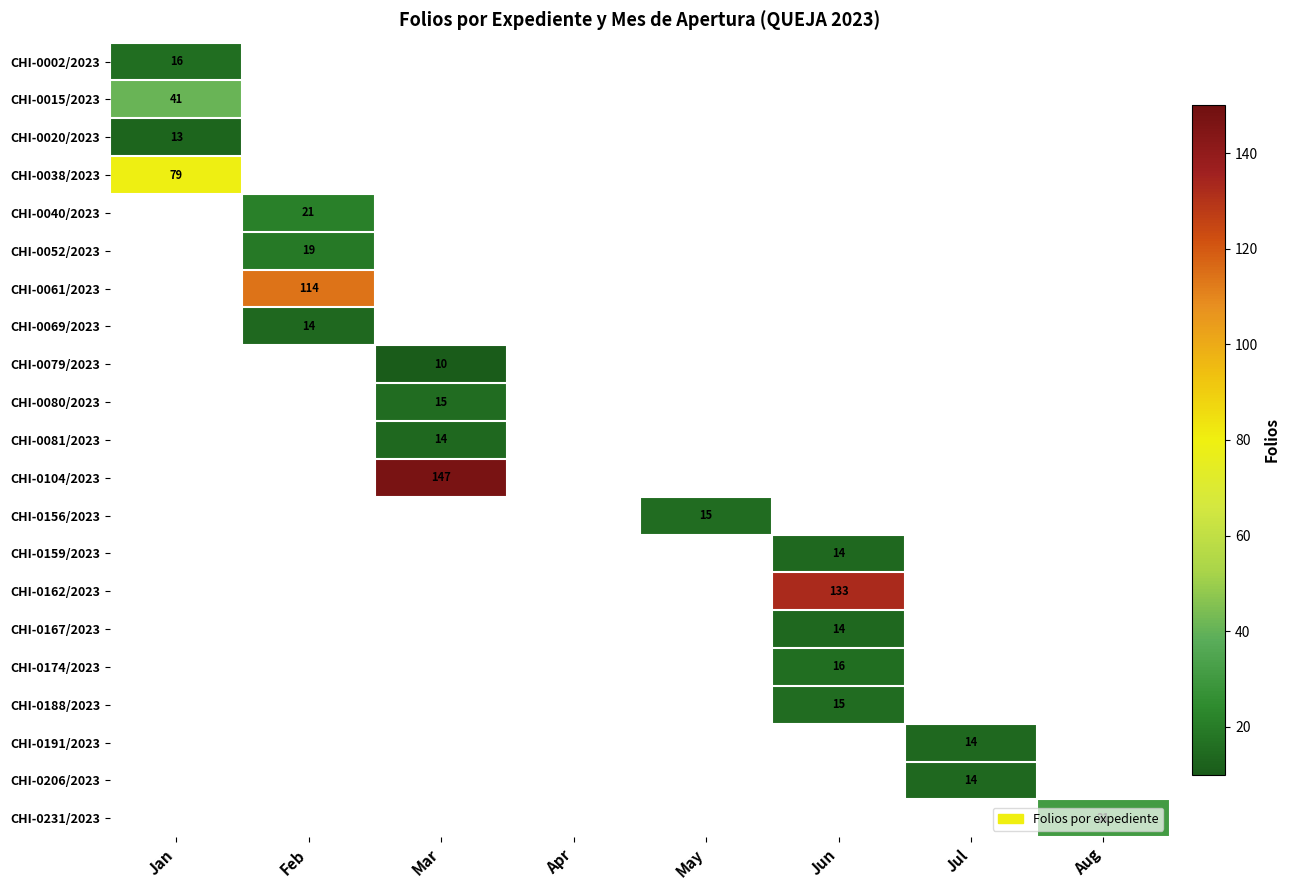

Is the value of CHI-0061/2023 at Jun greater than the value of CHI-0167/2023 at Jan?

No